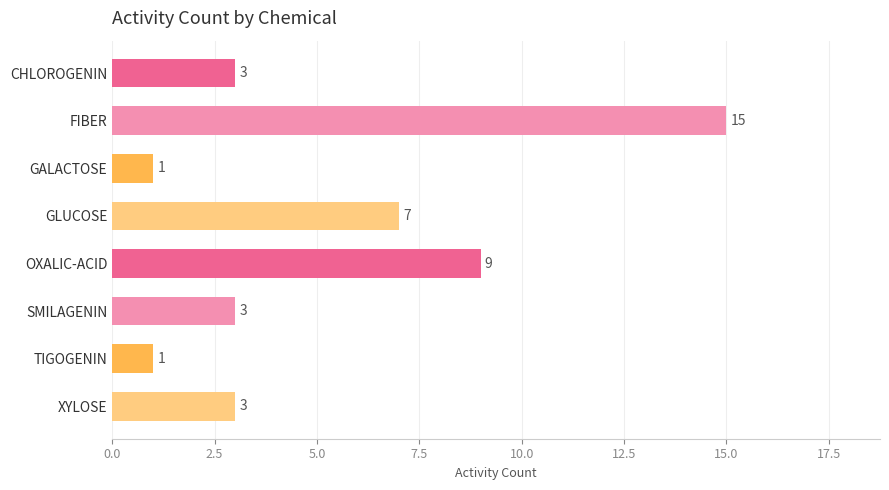

At which category does the chart reach its peak across all series?

FIBER